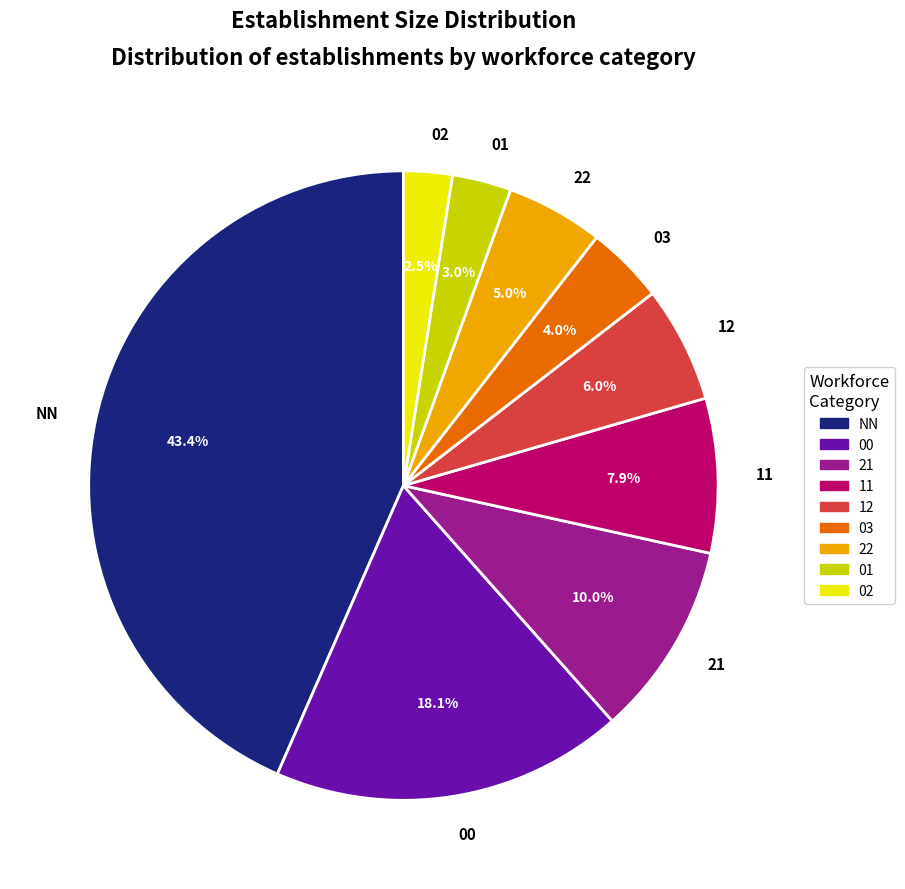

Is 21 the majority of the pie?

No